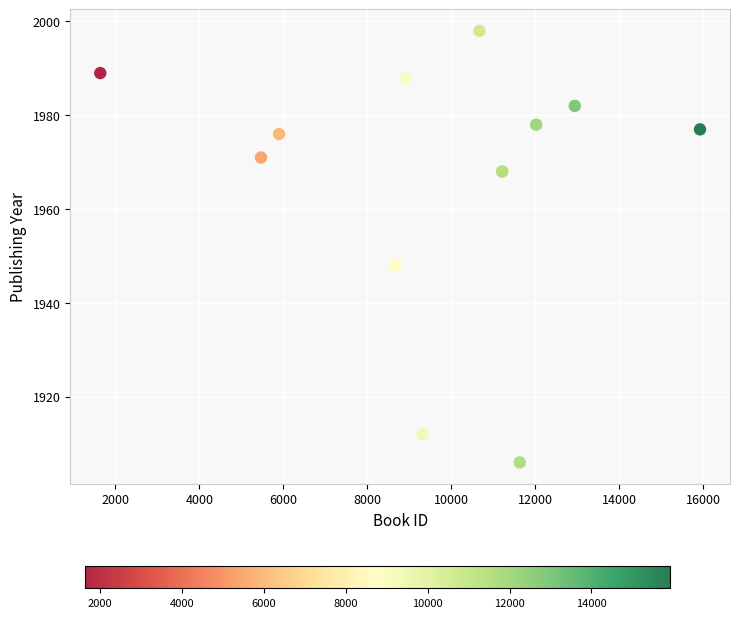

What Y value in the scatter plot is closest to 1952?

1948